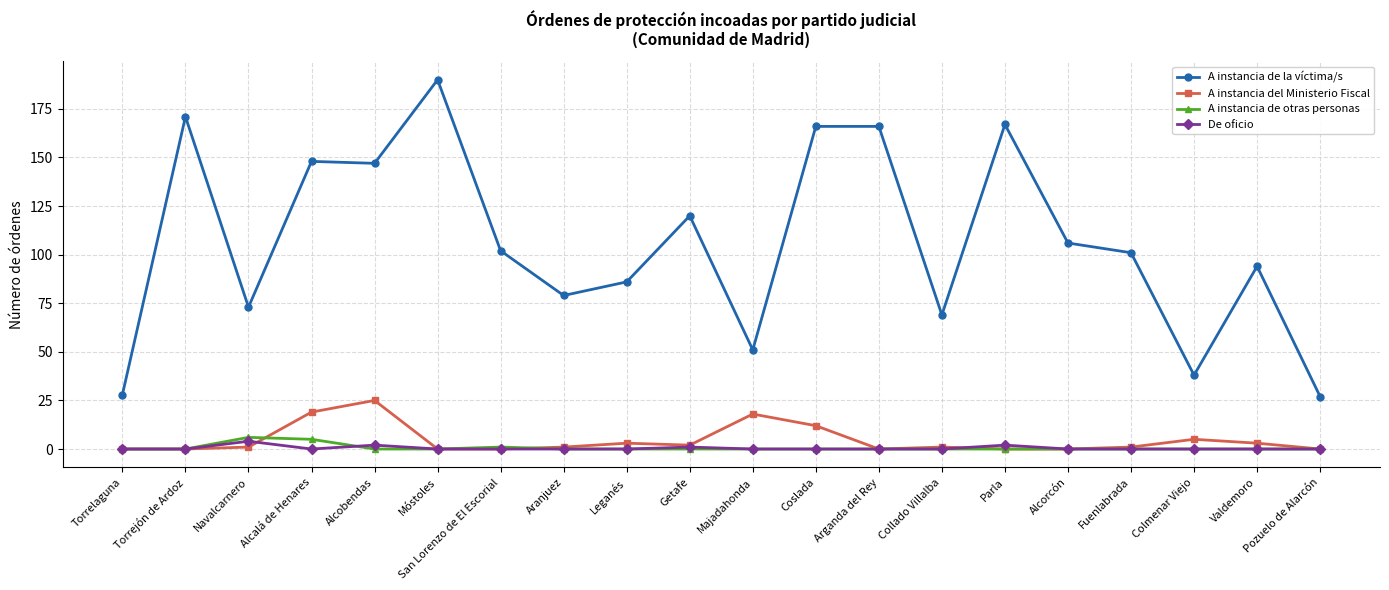

What is the difference between the highest and lowest values at Pozuelo de Alarcón?

27